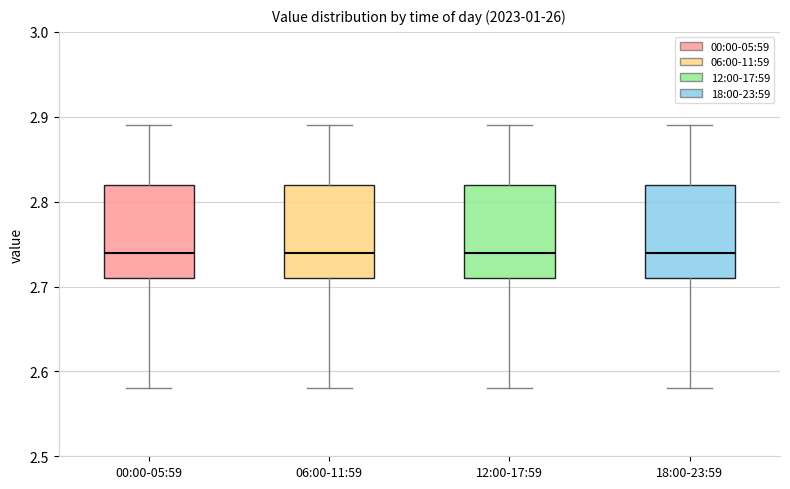

Reading left to right, transcribe this box plot: for each box, give where its median line is, the range the box spans, and where its two whiskers end, as read against the y-axis. The values are not printed on the chart, so give them approximately, as read against the axis.

00:00-05:59: median 2.74, box 2.71 to 2.82, whiskers 2.58 to 2.89
06:00-11:59: median 2.74, box 2.71 to 2.82, whiskers 2.58 to 2.89
12:00-17:59: median 2.74, box 2.71 to 2.82, whiskers 2.58 to 2.89
18:00-23:59: median 2.74, box 2.71 to 2.82, whiskers 2.58 to 2.89